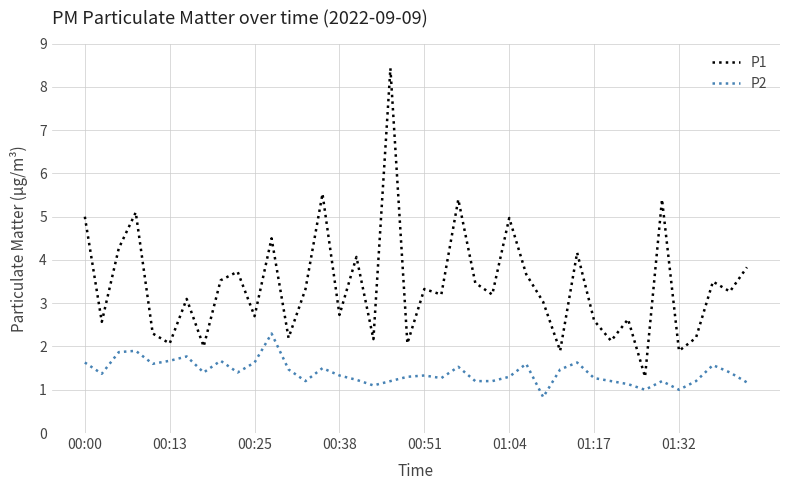

Which series has the largest total across all categories?

P1